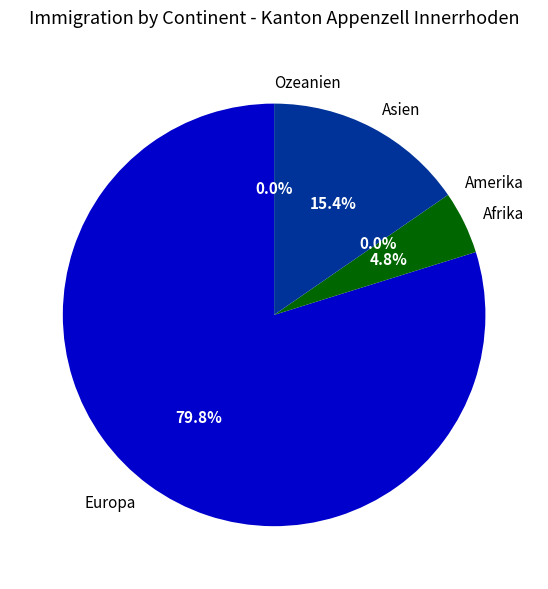

Combined, do Asien and Afrika account for over 50%?

No